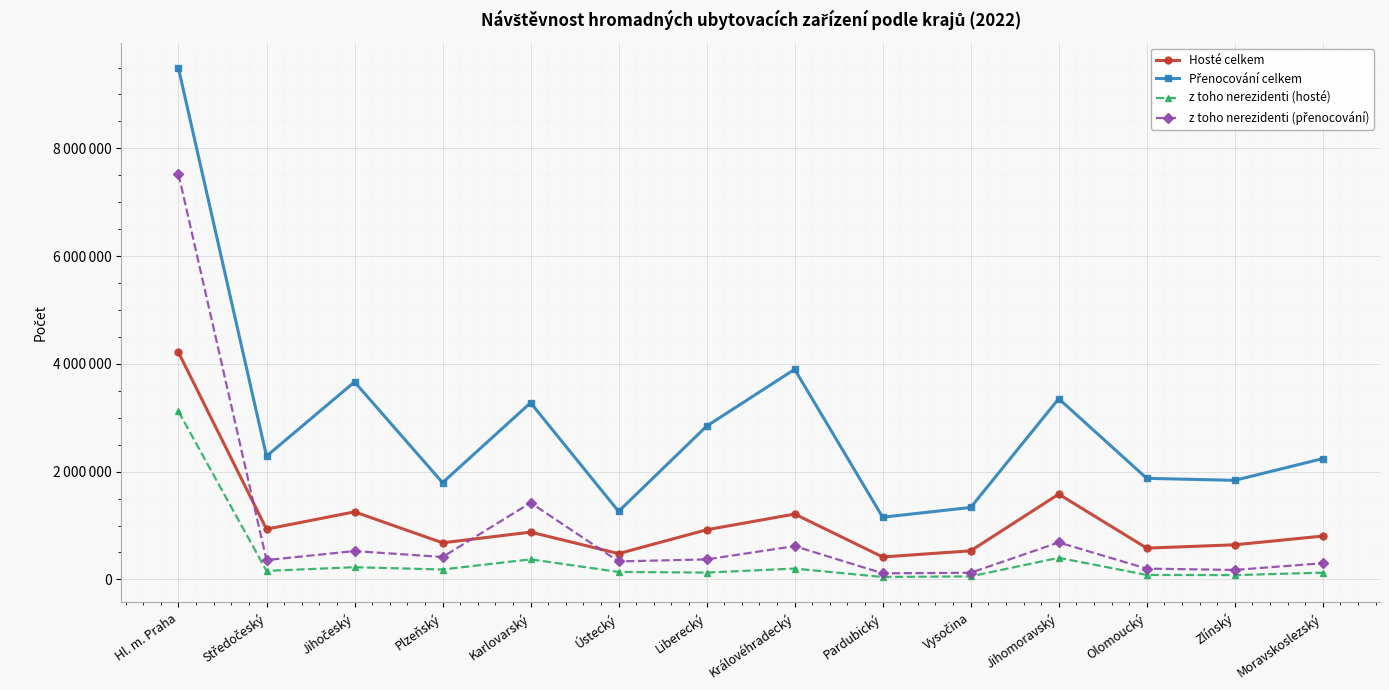

Where is the first local maximum for Hosté celkem?

Jihočeský